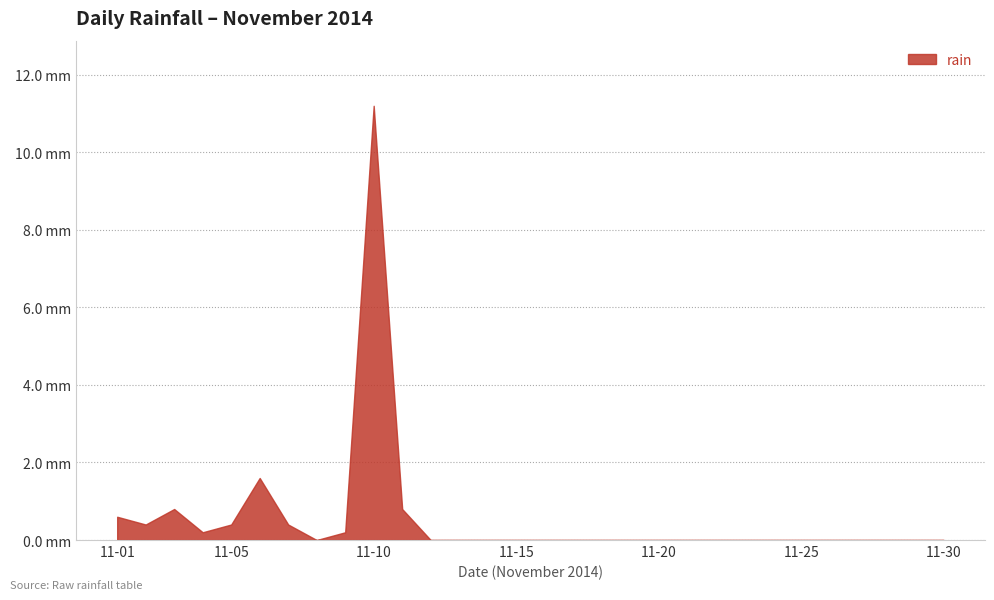

How many interior local peaks (higher than both neighbors) does the data have?

3